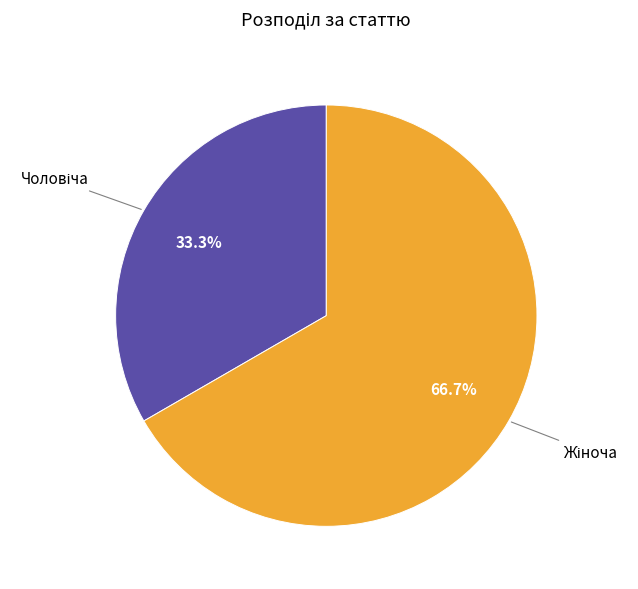

Does any single category account for the majority?

Yes